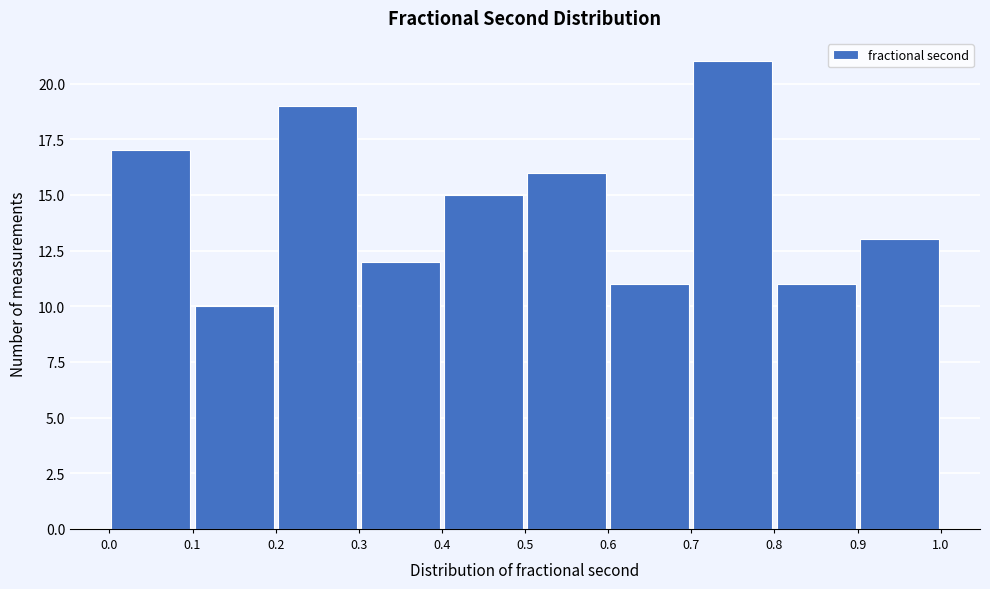

Which range on the x-axis has the tallest bar?

0.7 to 0.8